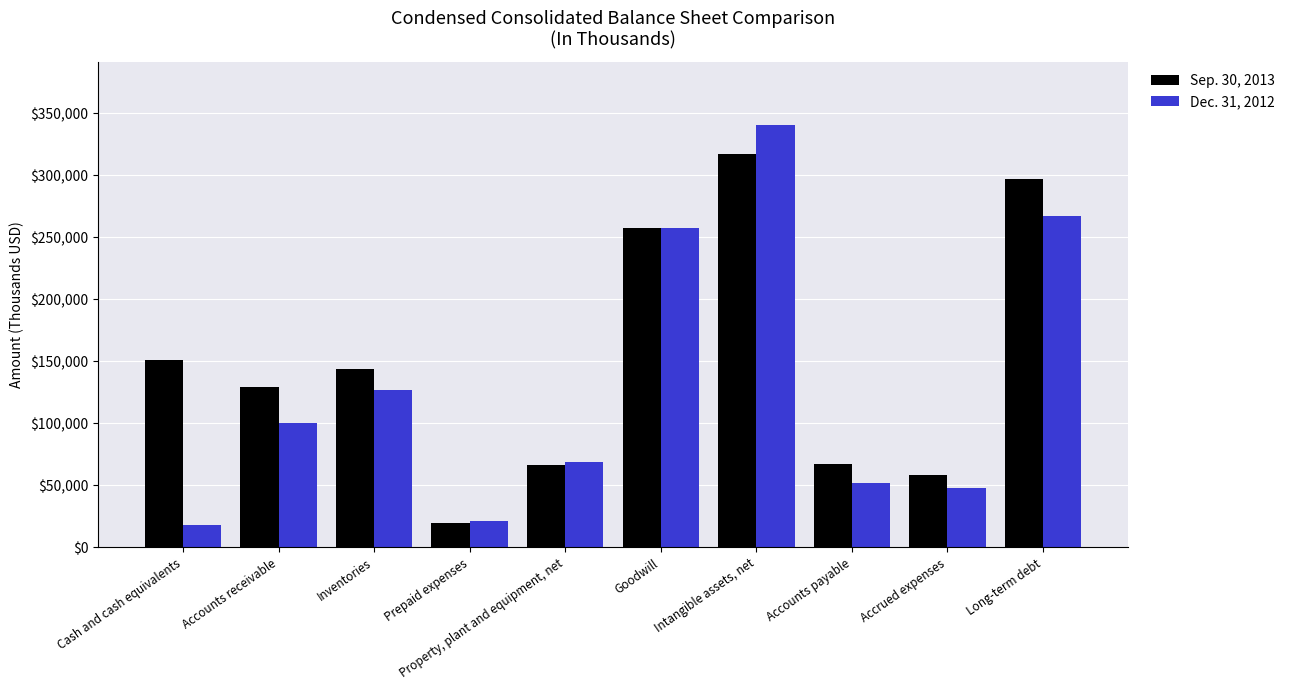

How many distinct data groups are displayed?

2